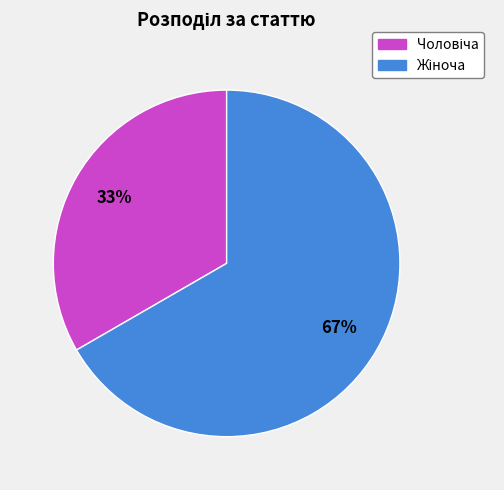

Is there a majority slice in this chart?

Yes